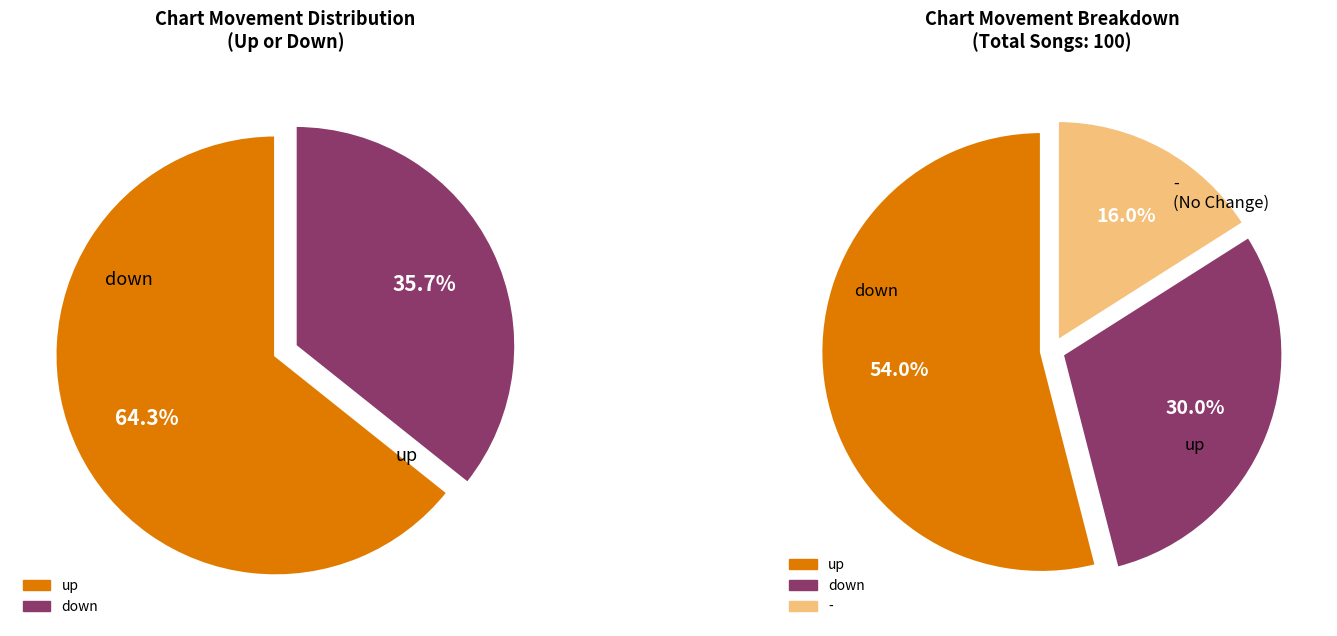

What percentage is the up slice, to the nearest percent?

54%